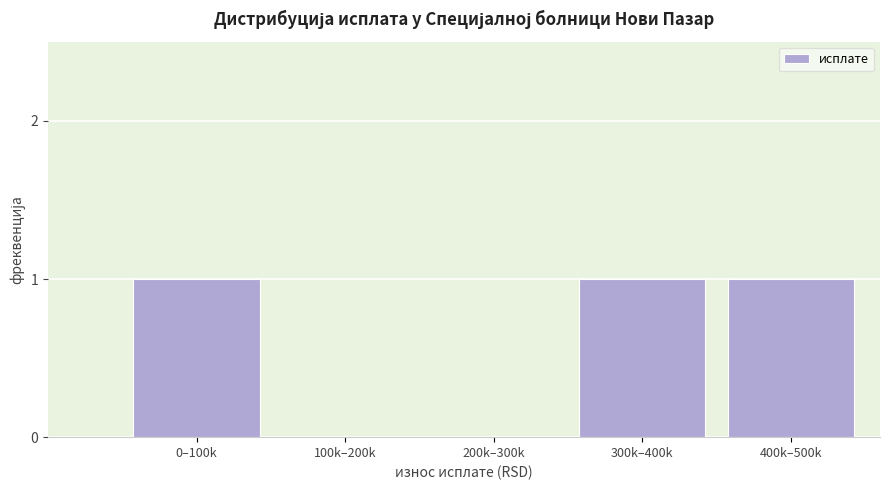

Reading right to left, extract all data points from this chart.

400k–500k=1	300k–400k=1	200k–300k=0	100k–200k=0	0–100k=1